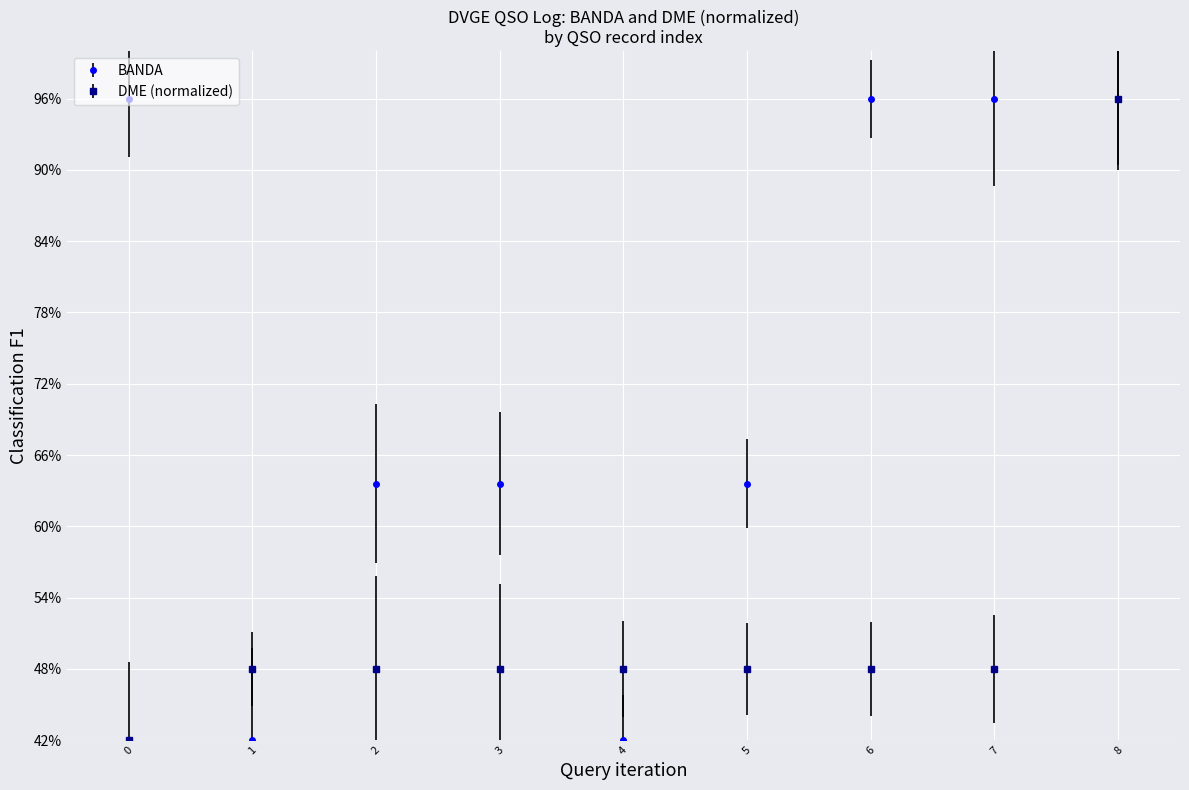

Which series has the largest total across all categories?

BANDA